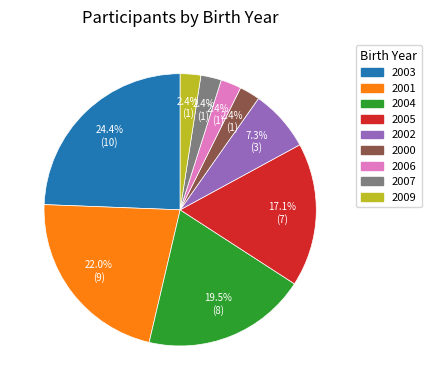

How many slices are in this pie chart?

9